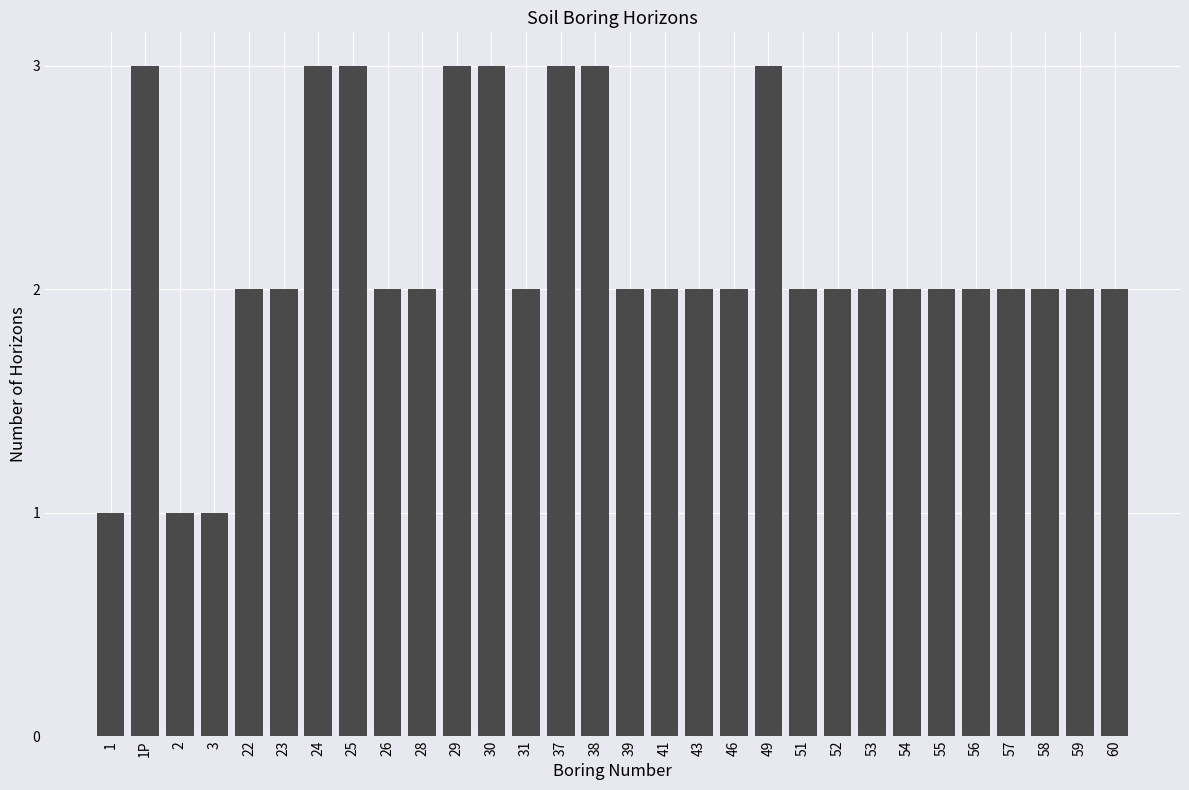

Reading right to left, transcribe all the data shown in this chart.

60=2	59=2	58=2	57=2	56=2	55=2	54=2	53=2	52=2	51=2	49=3	46=2	43=2	41=2	39=2	38=3	37=3	31=2	30=3	29=3	28=2	26=2	25=3	24=3	23=2	22=2	3=1	2=1	1P=3	1=1